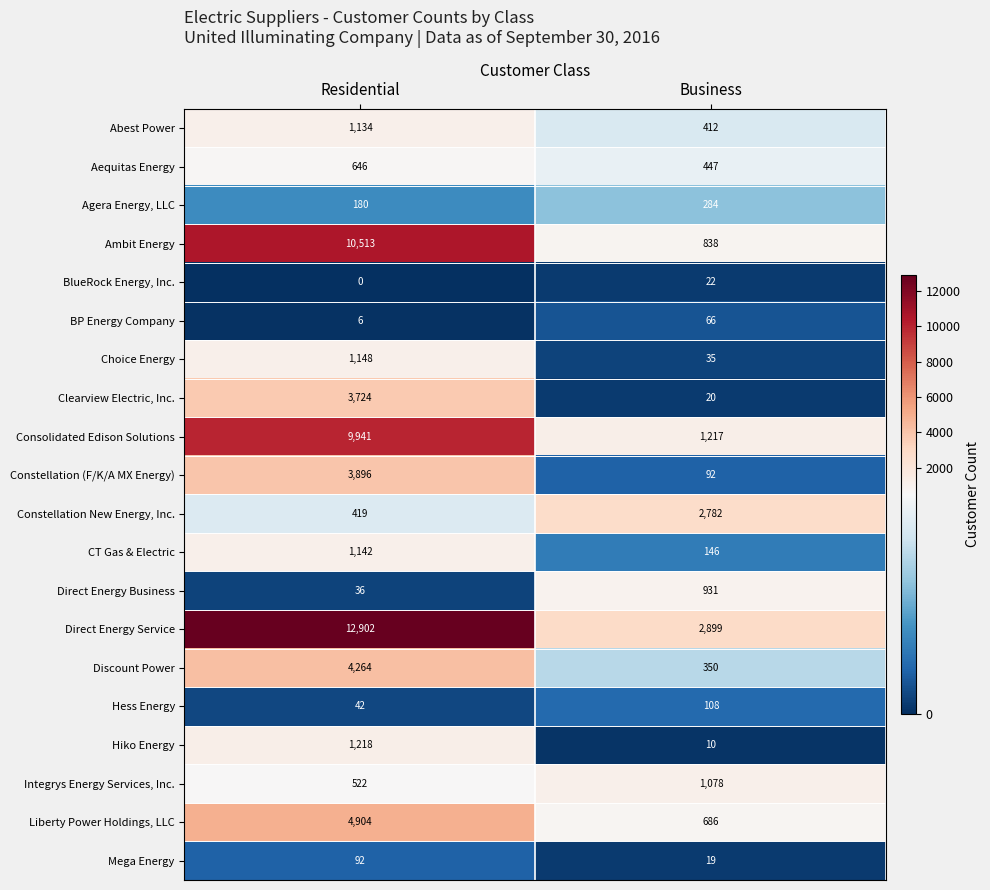

What is the total value across all series at Business?

12442